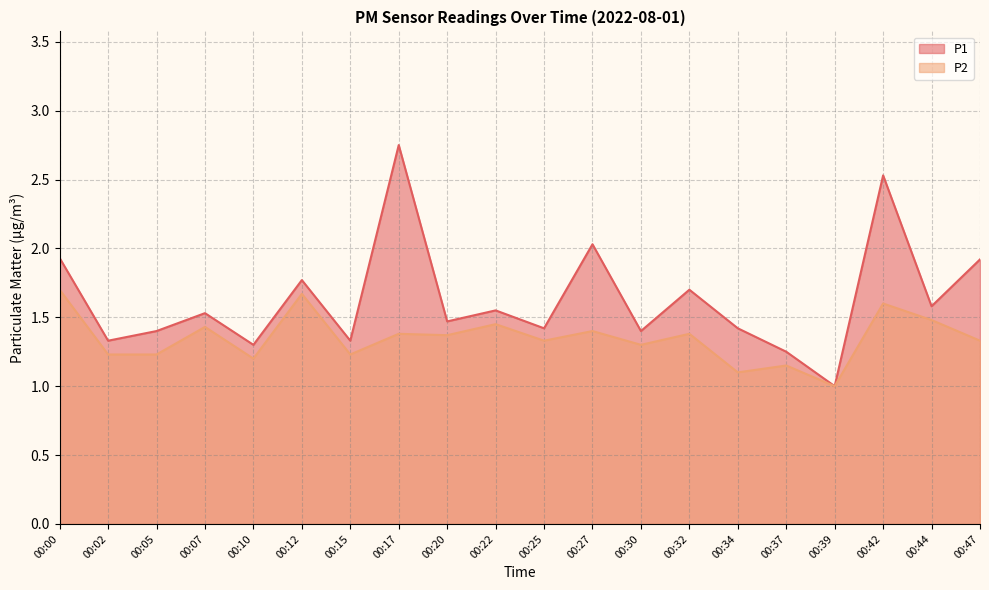

How many interior local peaks does the P2 series have?

8